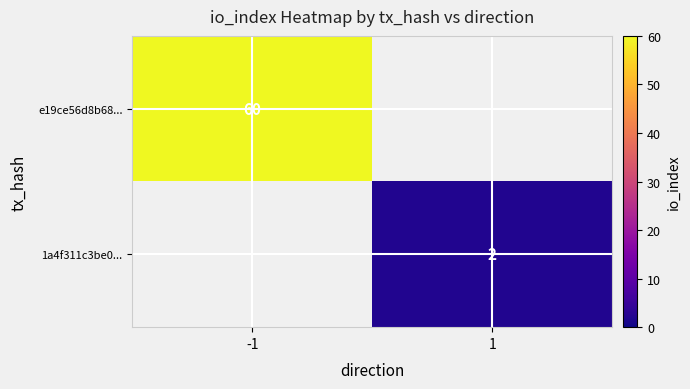

Is it true that 1a4f311c3be0... equals 2 at 1?

True